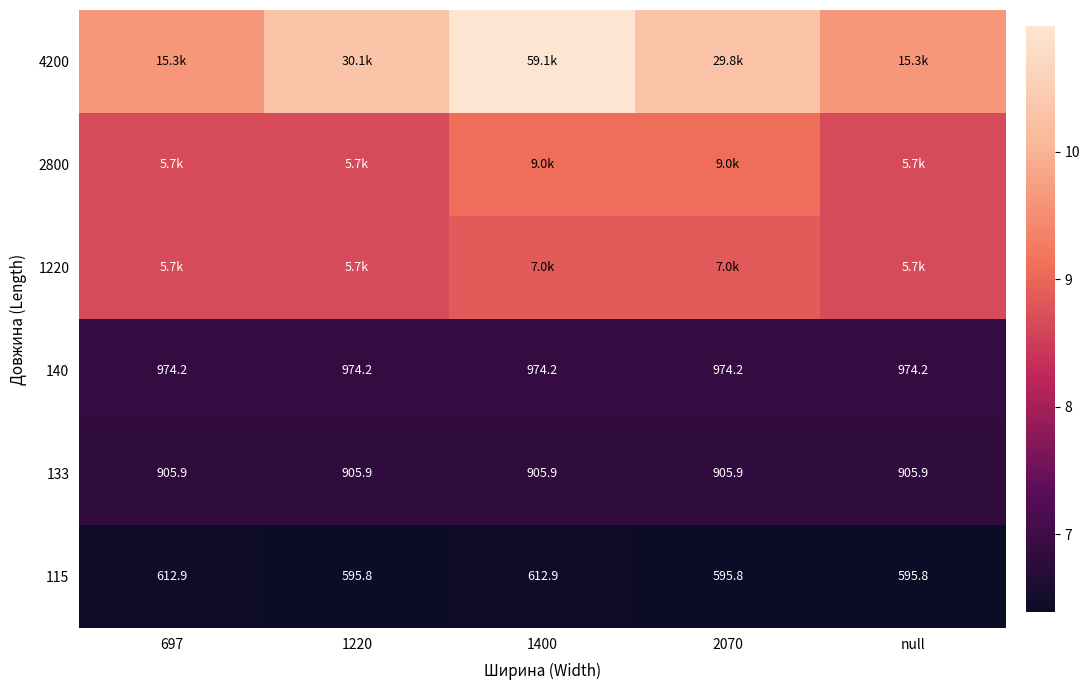

At 1400, list the series in order from smallest to largest.

115, 133, 140, 1220, 2800, 4200